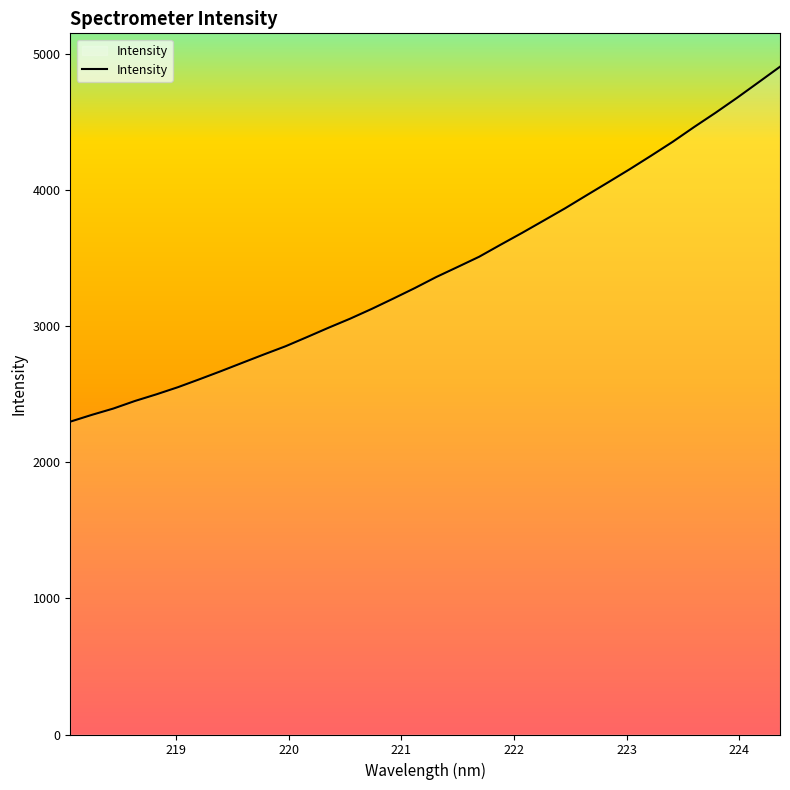

What is the maximum value shown in the chart?

4906.1